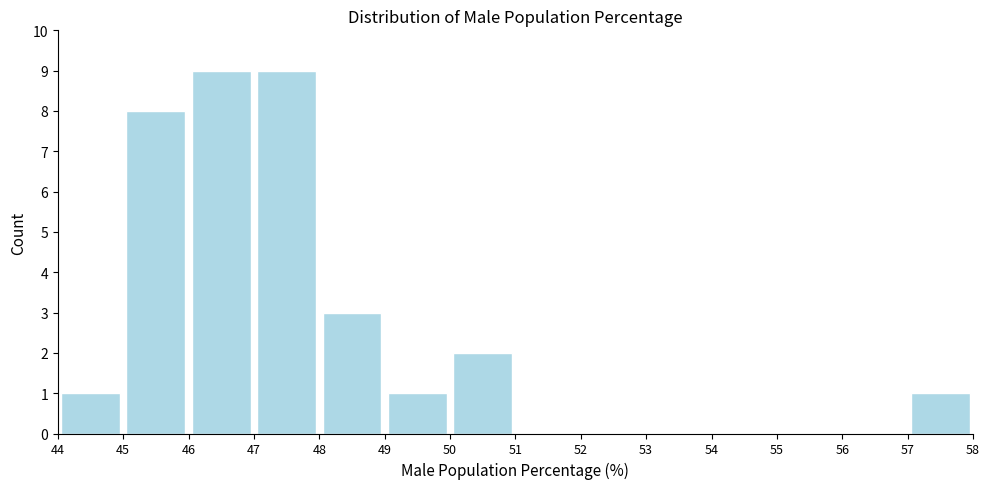

Reading left to right, transcribe this chart: for each bar, give the range it covers on the x-axis and its height. The values are not printed on the chart, so give them approximately, as read against the axis.

44 to 45: 1
45 to 46: 8
46 to 47: 9
47 to 48: 9
48 to 49: 3
49 to 50: 1
50 to 51: 2
51 to 52: 0
52 to 53: 0
53 to 54: 0
54 to 55: 0
55 to 56: 0
56 to 57: 0
57 to 58: 1